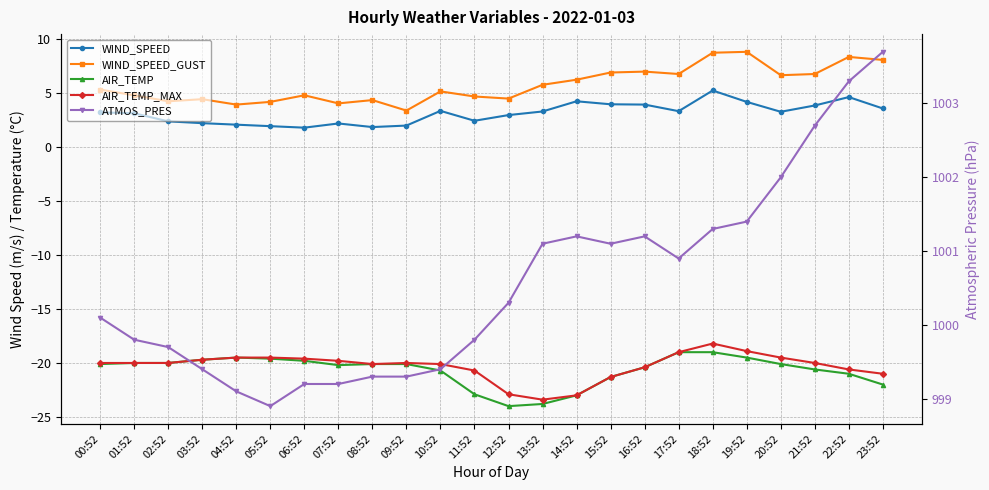

Between 21:52 and 19:52, which is larger?

19:52